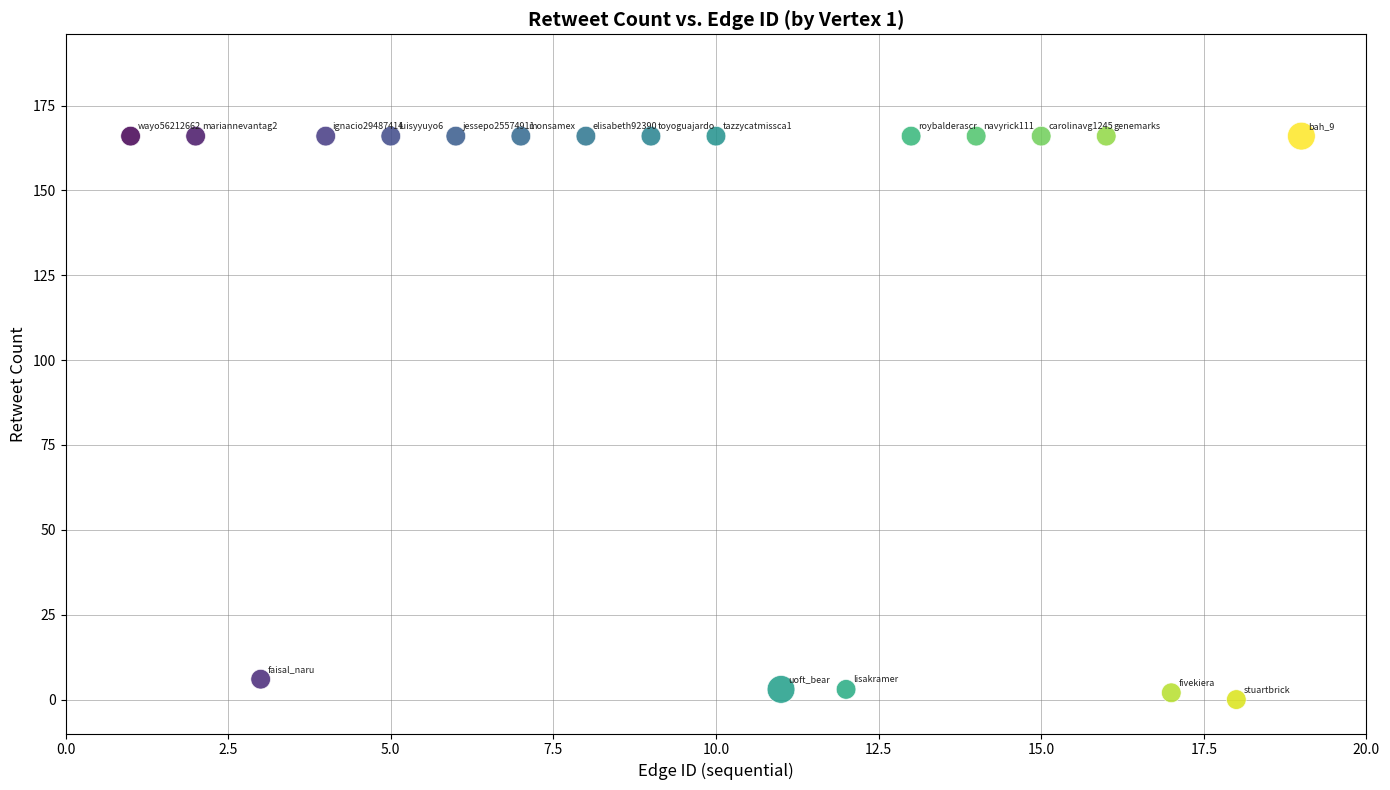

What Y value in the scatter plot is closest to 83?

6